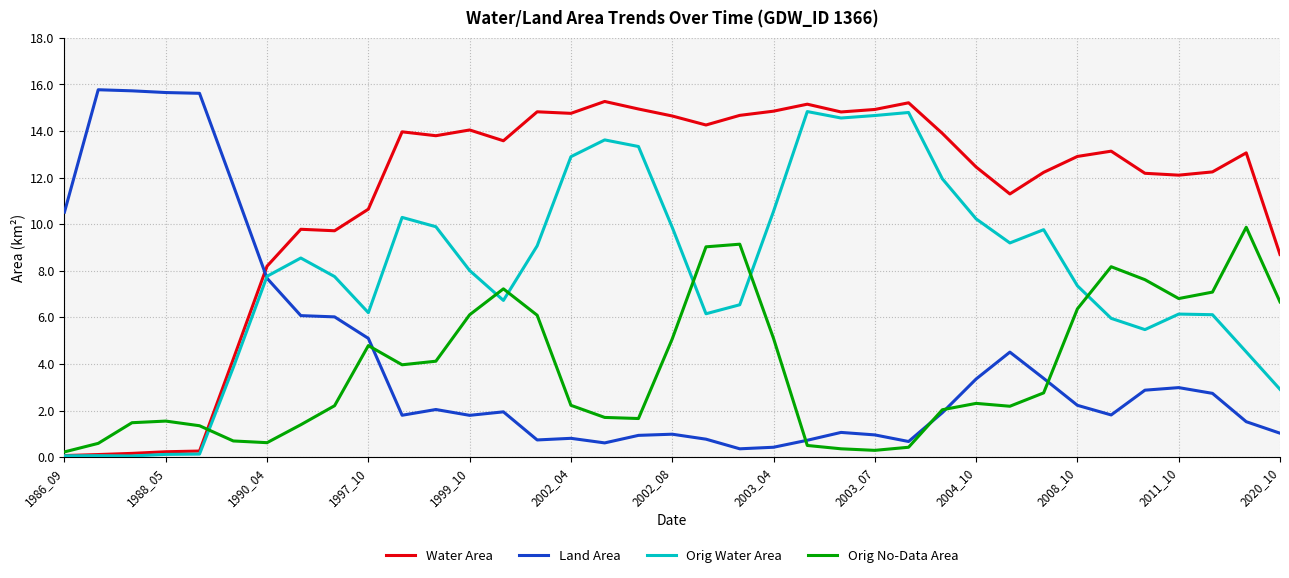

What is the highest value of the Orig Water Area series?

14.8